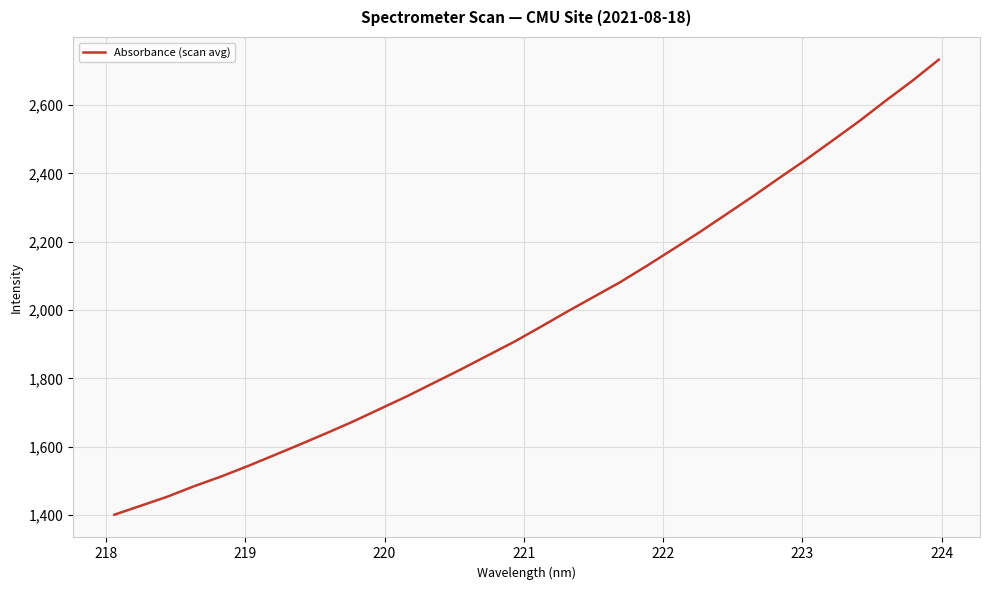

What is the minimum value shown in the chart?

1400.8